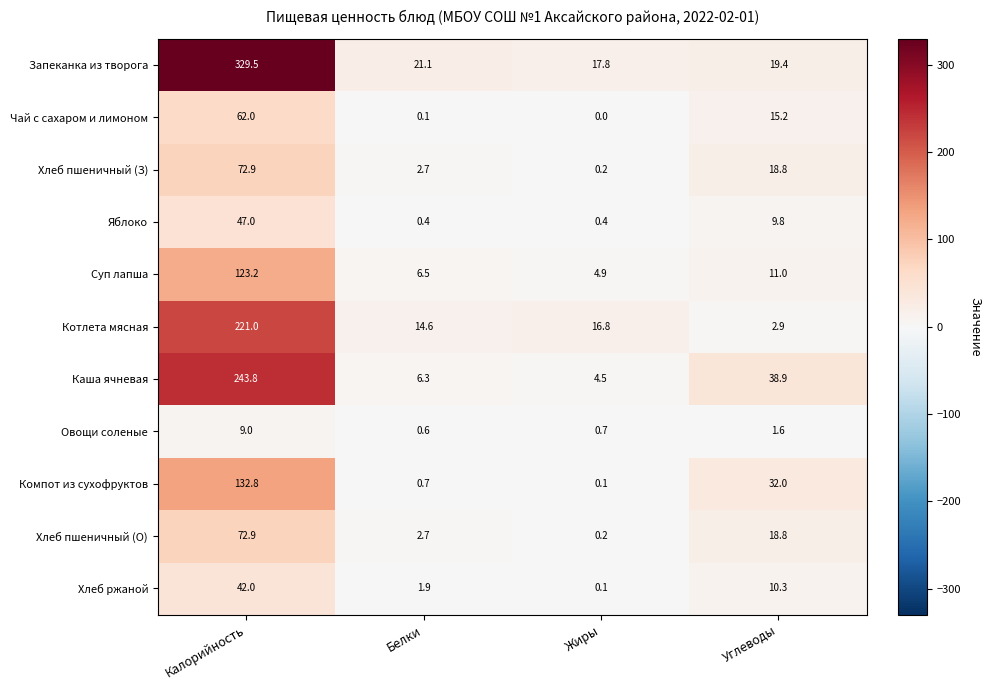

What is the maximum value for Компот из сухофруктов?

132.8